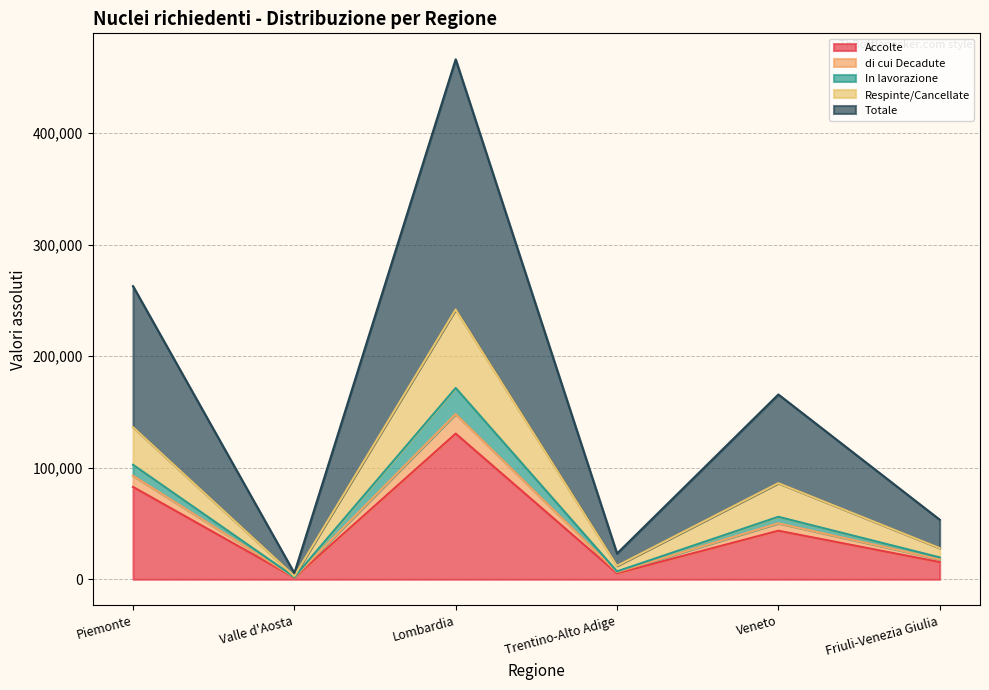

How many series are shown in this chart?

5